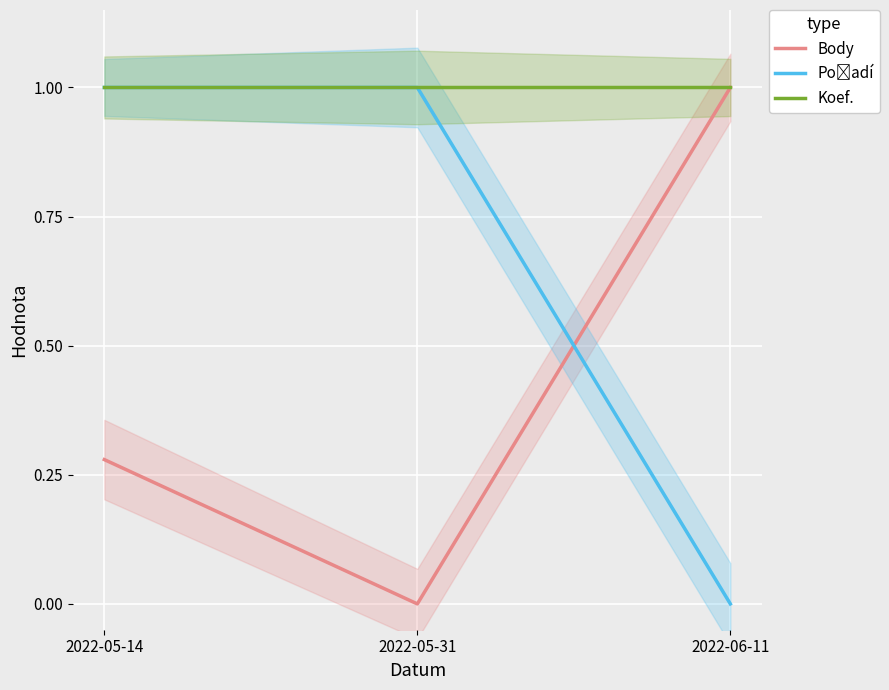

True or false: Koef. has a value of 0.6 at 2022-05-14.

False